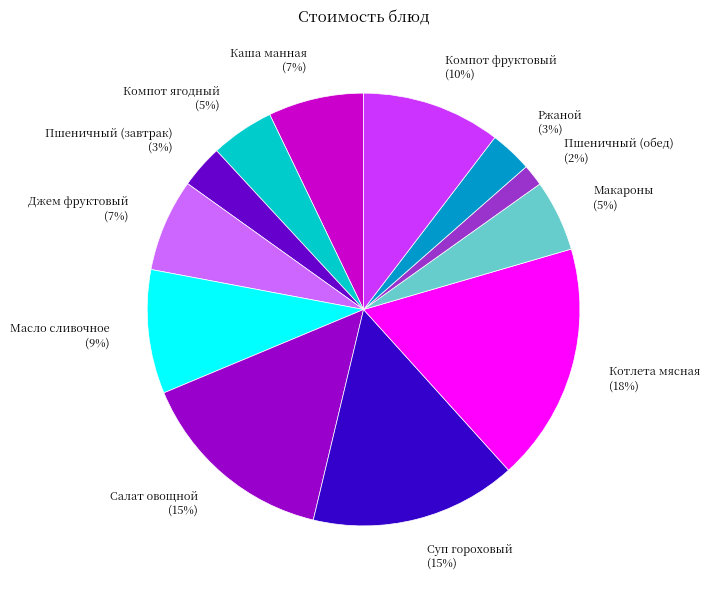

How many segments does this pie chart have?

12